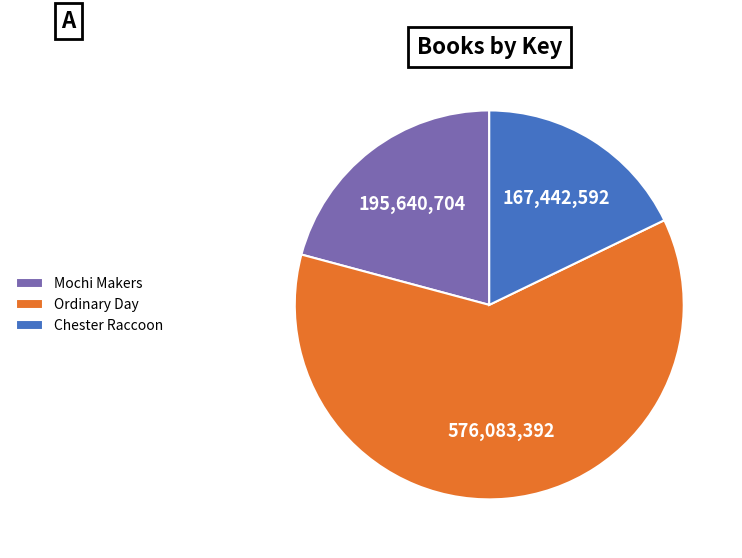

Which category has the biggest portion of the pie?

Ordinary Day